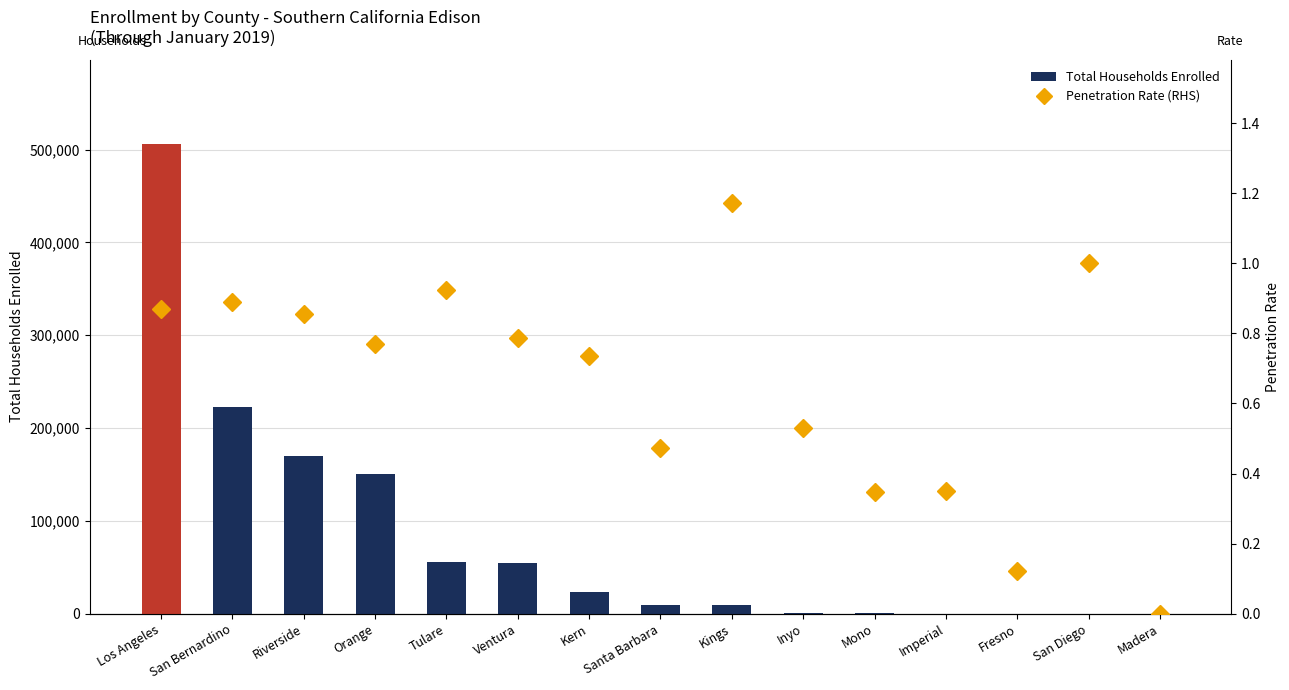

Is it true that Total Households Enrolled equals 222943.0 at San Bernardino?

True